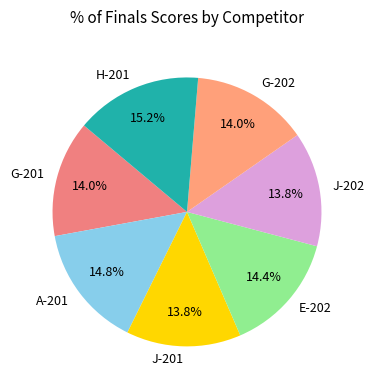

To the nearest percent, what portion does H-201 represent?

15%